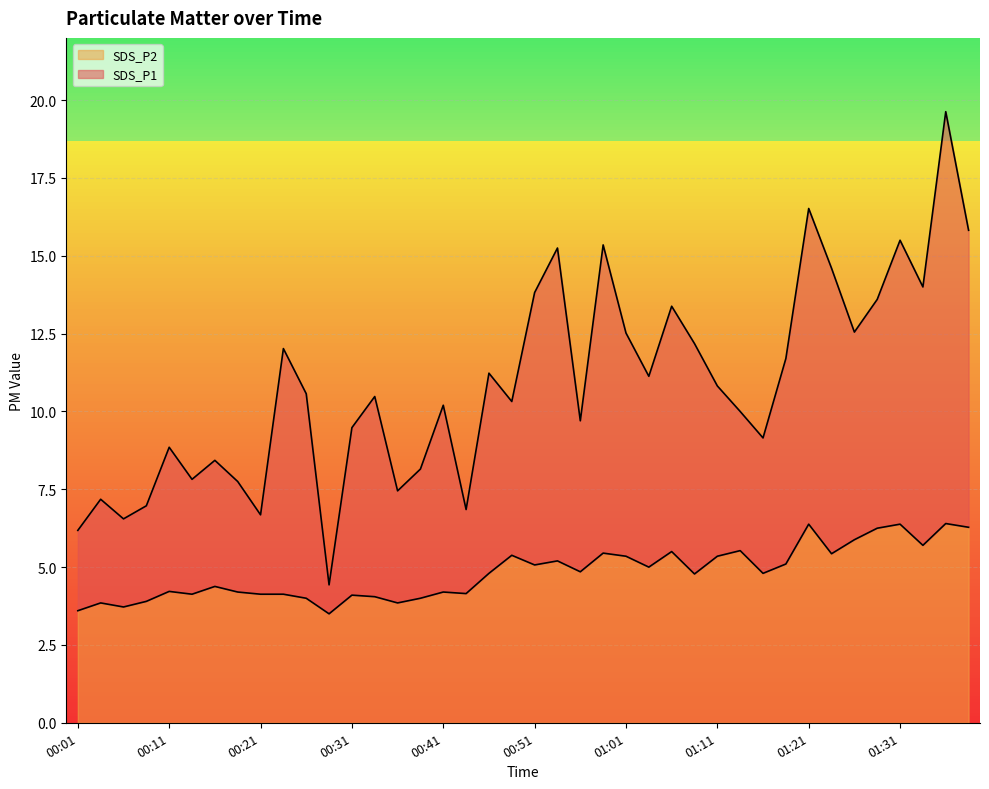

What is the label of the 27th point from the left?

01:06